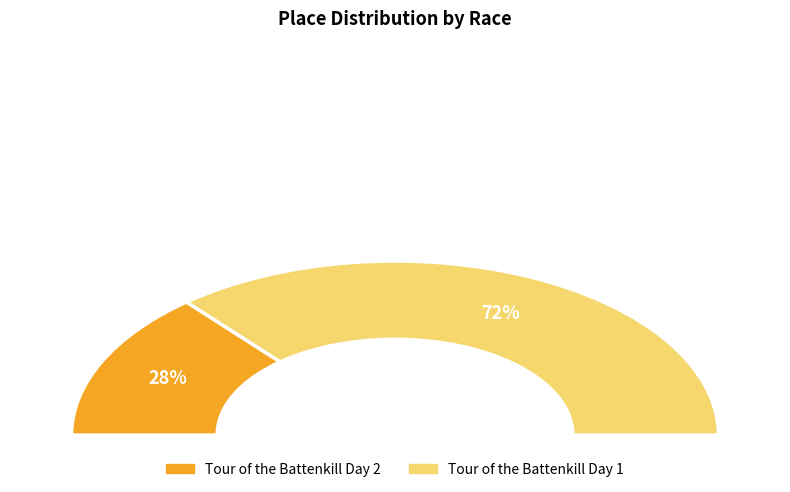

What percentage is the Tour of the Battenkill Day 2 slice, to the nearest percent?

28%